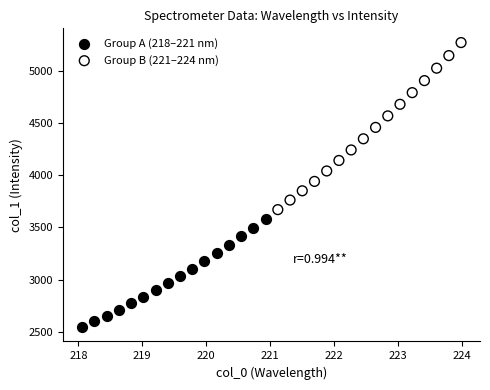

Which series contains the highest Y value?

Group B (221–224 nm)